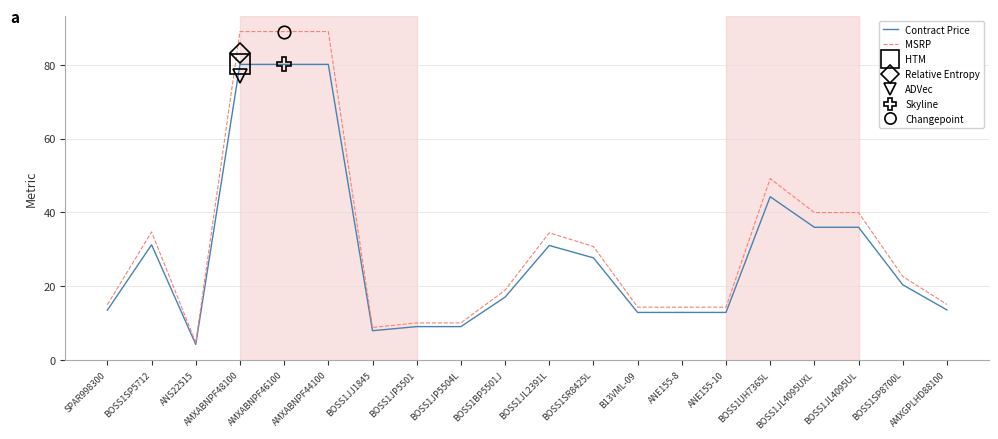

What is the maximum value for Contract Price?

80.1